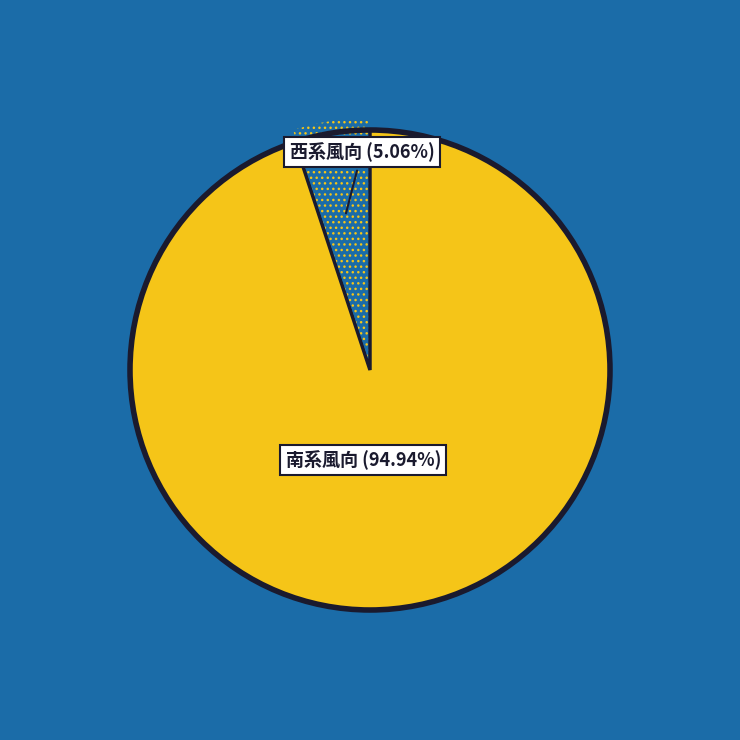

Does any single category account for the majority?

Yes